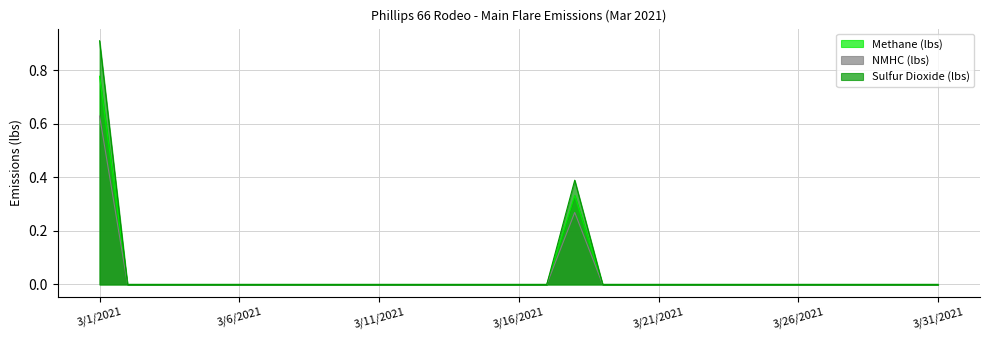

True or false: Sulfur Dioxide (lbs) has a value of 0.0 at 3/9/2021.

True